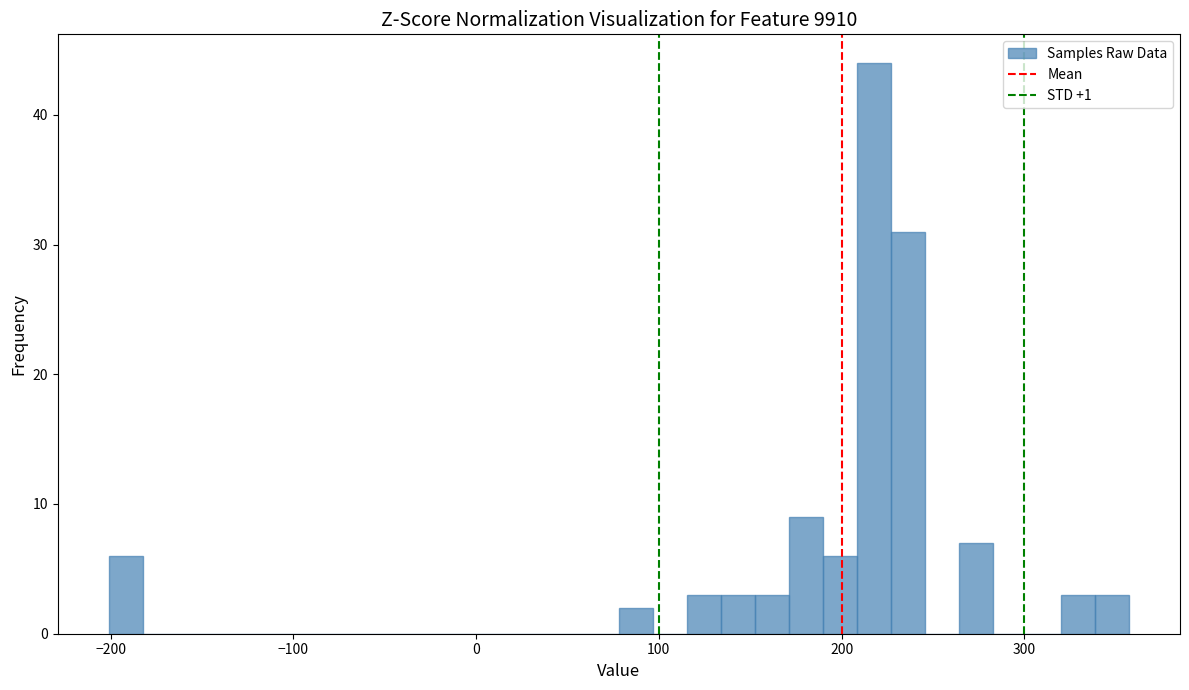

Read against the x-axis, roughly where is the centre of the tallest bar?

220